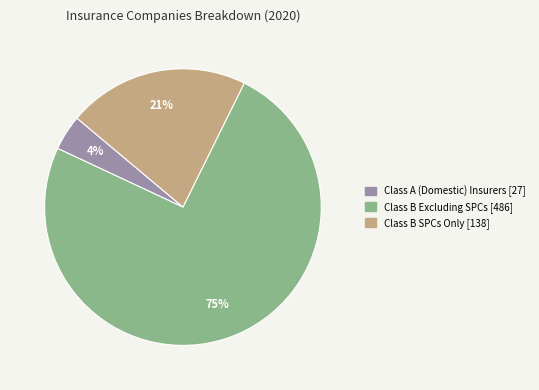

To the nearest percent, what is the difference between the largest and smallest slice percentages?

71%